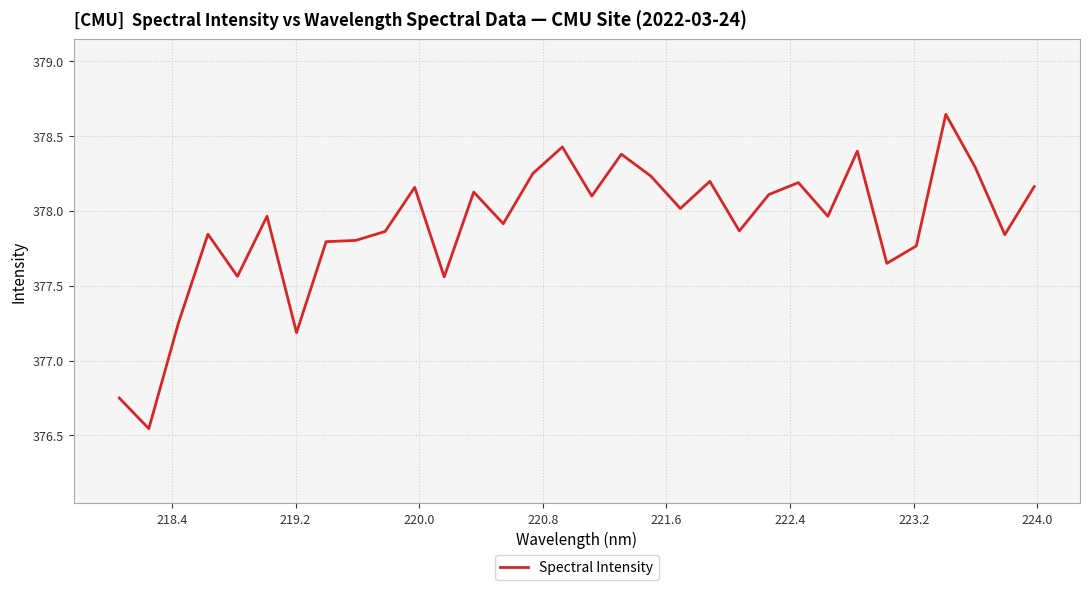

What is the difference between the maximum and minimum values?

2.1